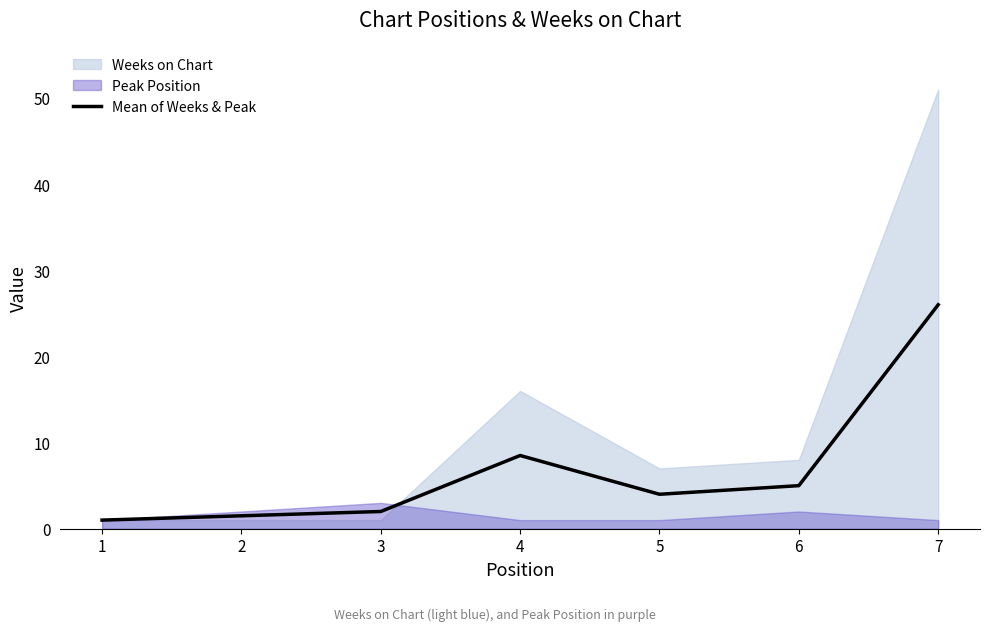

At which label does Mean of Weeks & Peak reach its peak?

7